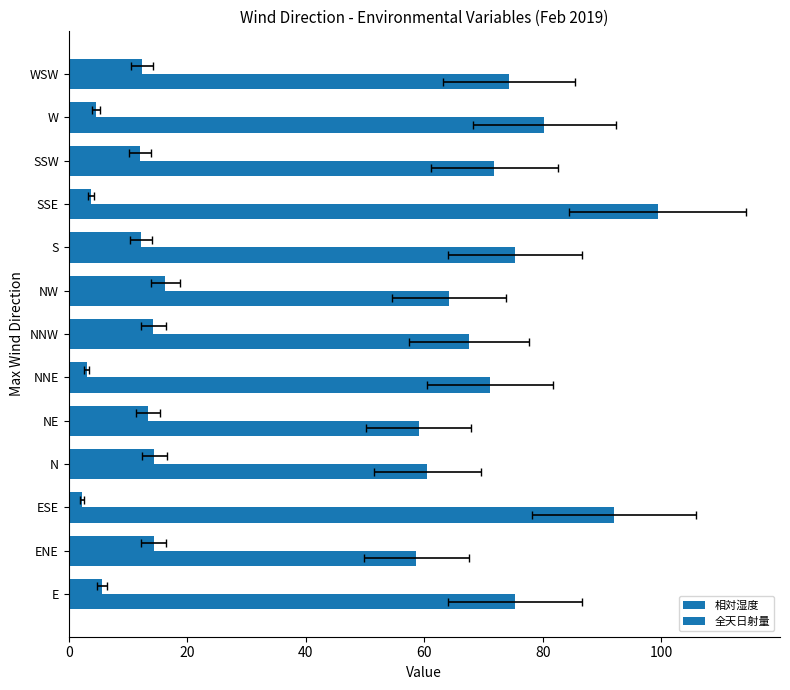

The 全天日射量 series shows 5.3 at SSE. True or false?

False